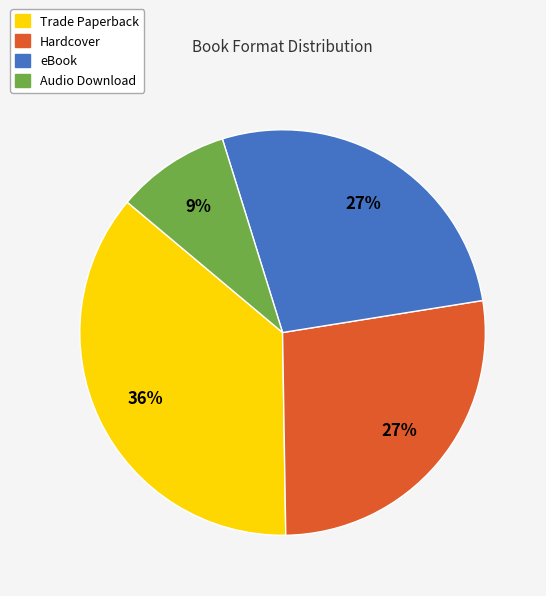

True or false: eBook accounts for 27% of the total.

True